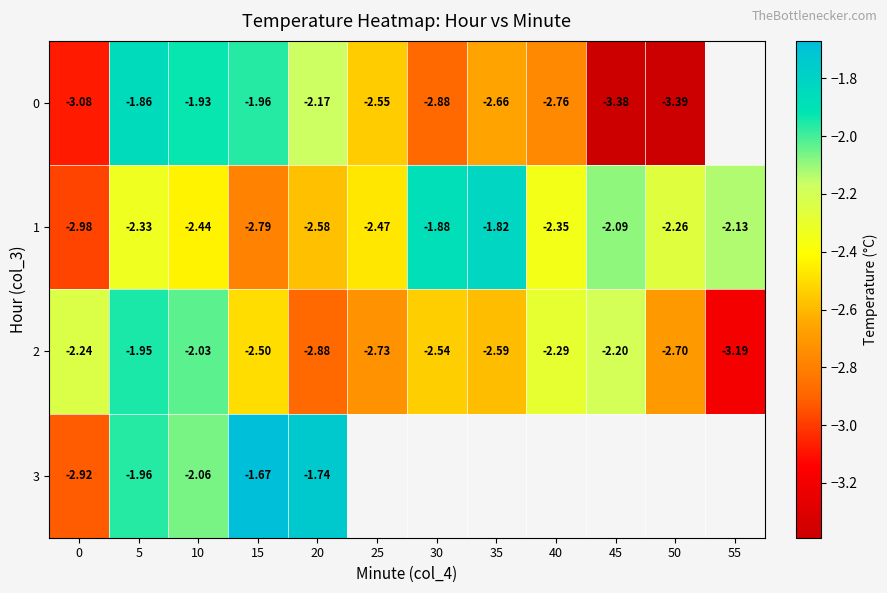

Is the value of 0 at 20 greater than the value of 2 at 35?

Yes